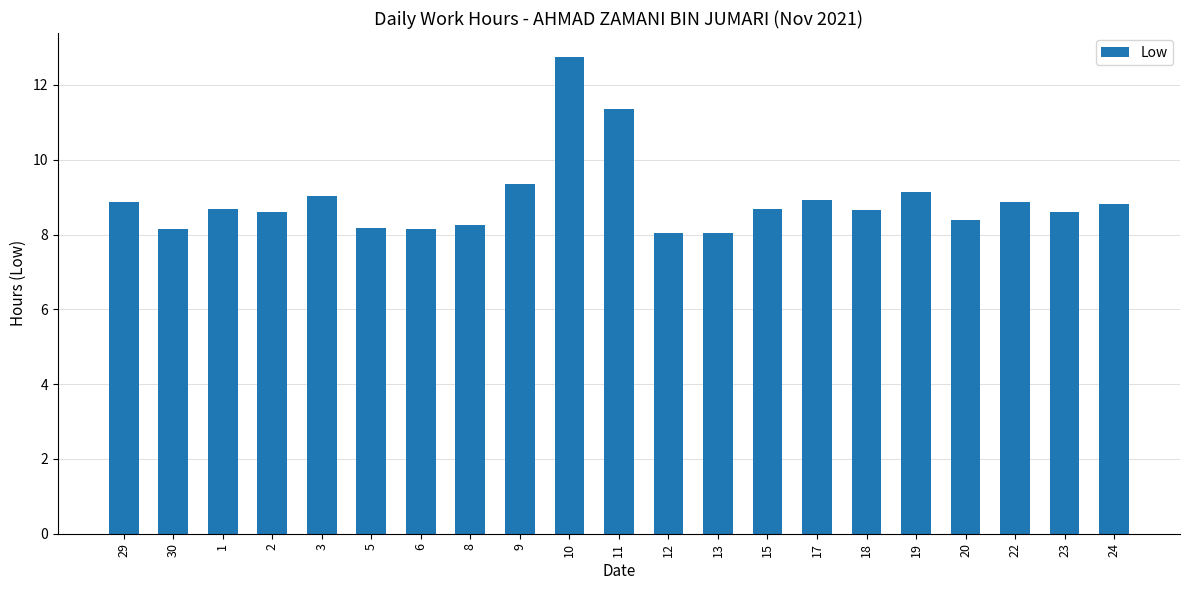

What is the sum of all values?

187.5